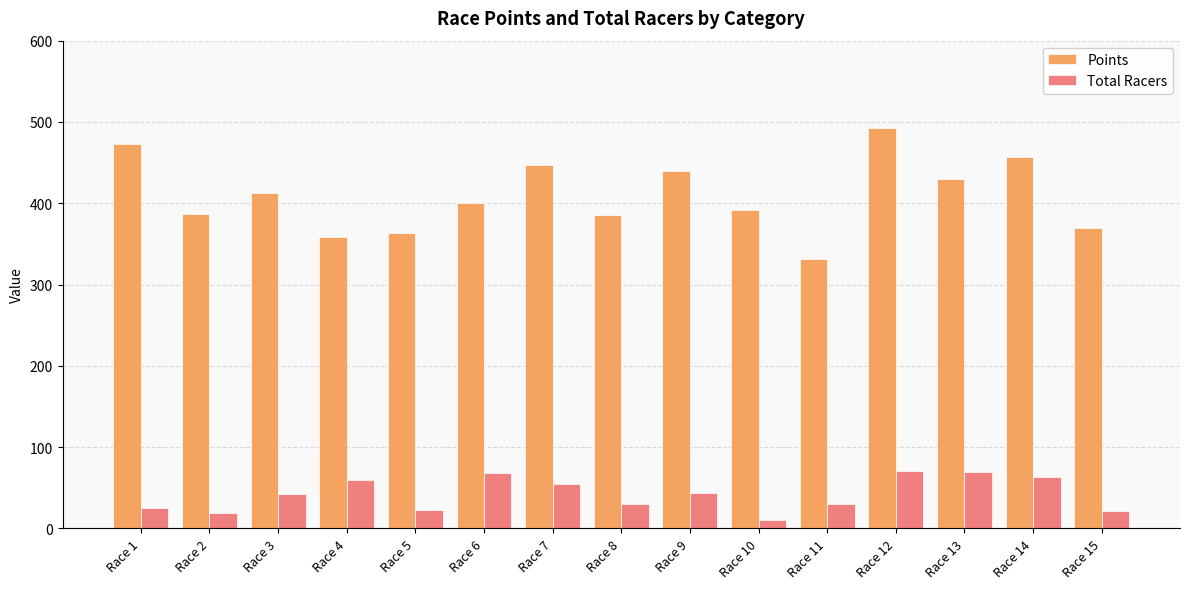

What is the total value across all series at Race 4?

418.6